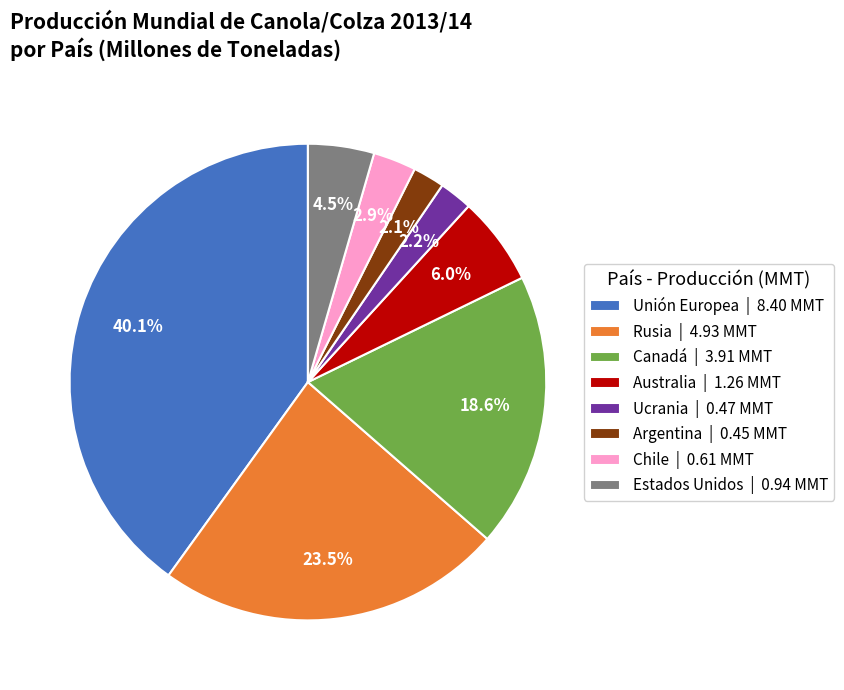

To the nearest percent, what percentage of the pie is Canadá?

19%